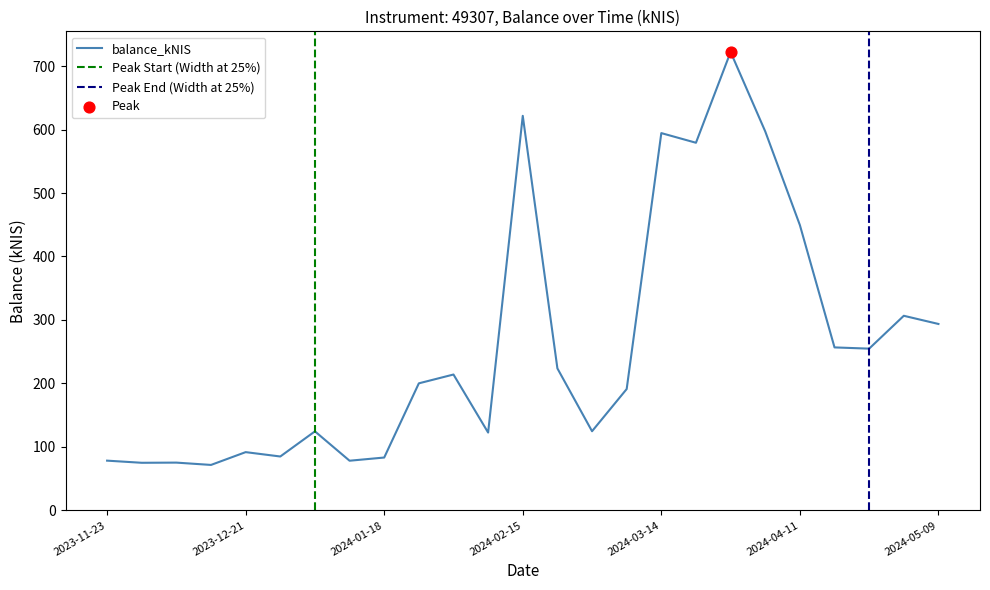

What is the change in value from 2024-01-04 to 2024-02-22?

+99.2